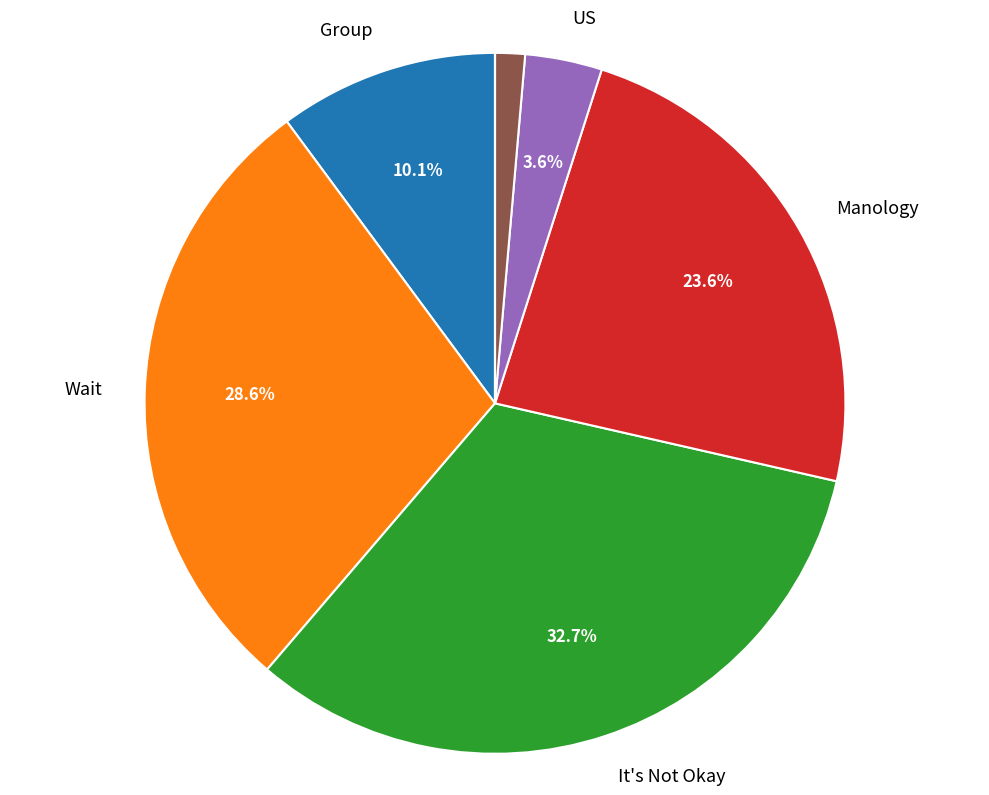

Is there a majority slice in this chart?

No